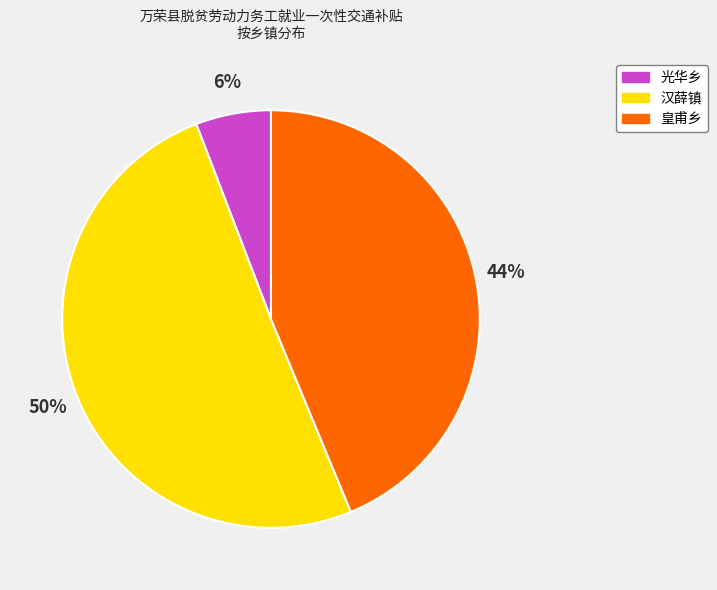

To the nearest percent, what is the average slice percentage?

33%